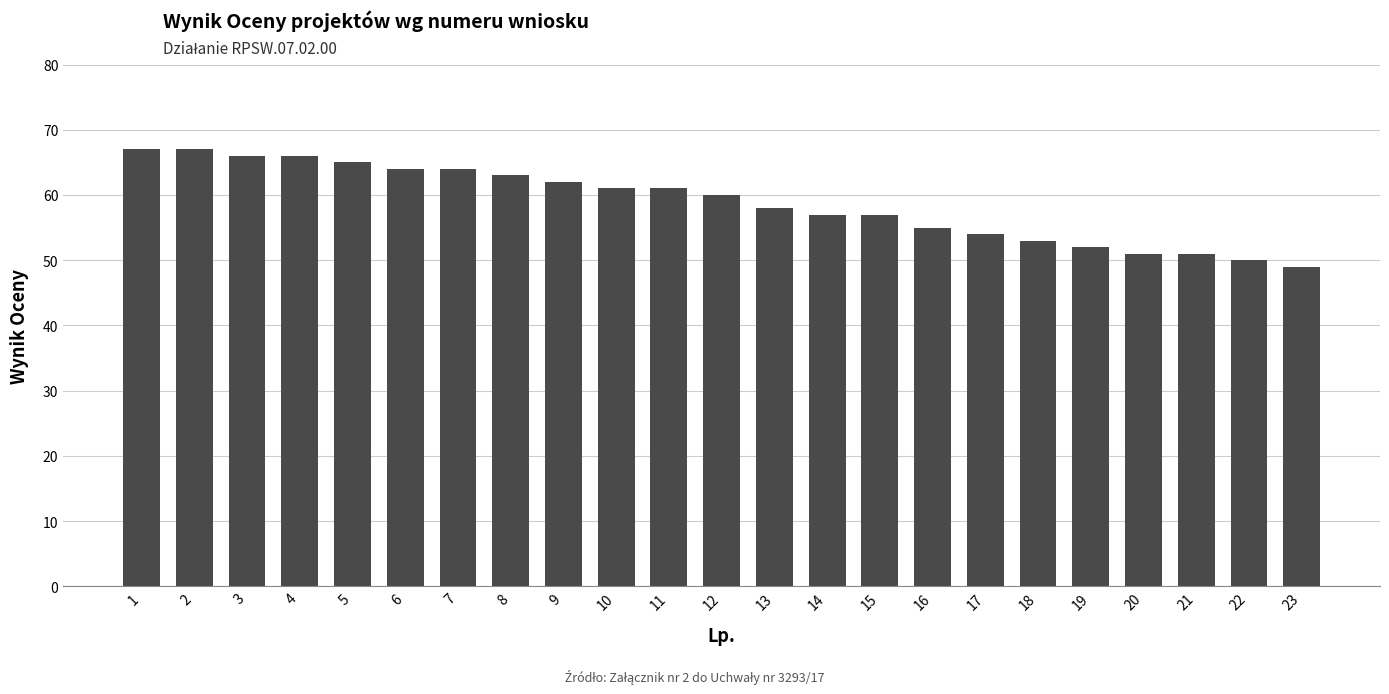

What is the smallest value displayed?

49